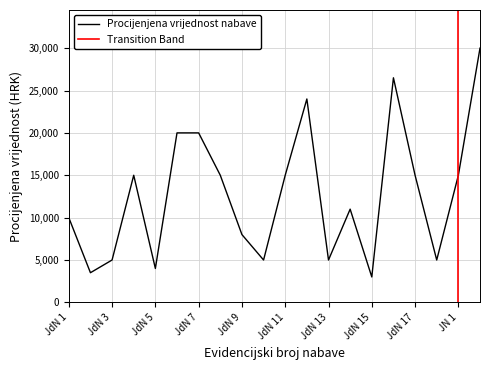

Does the chart have visible grid lines?

Yes